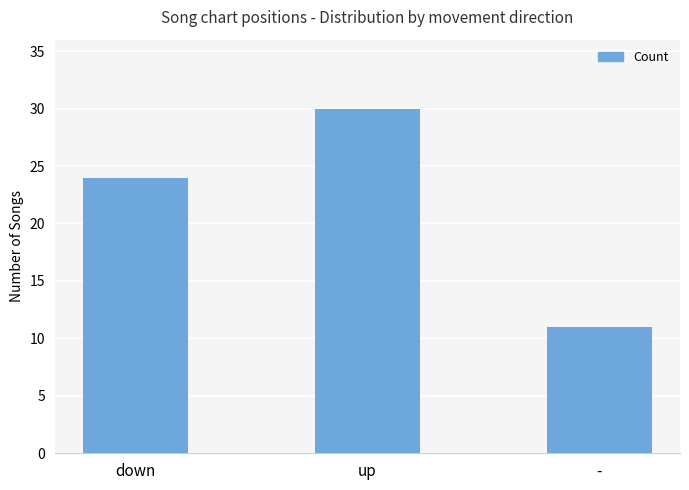

Which category has the lowest value across all series?

-